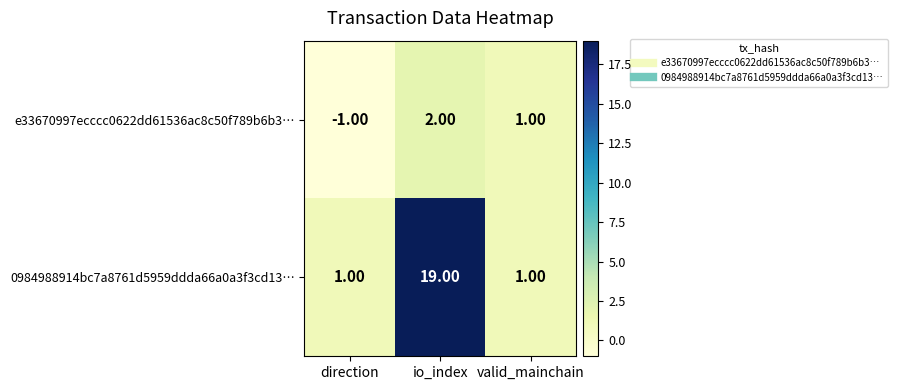

What is the difference between the 0984988914bc7a8761d5959ddda66a0a3f3cd13… values at valid_mainchain and io_index?

18